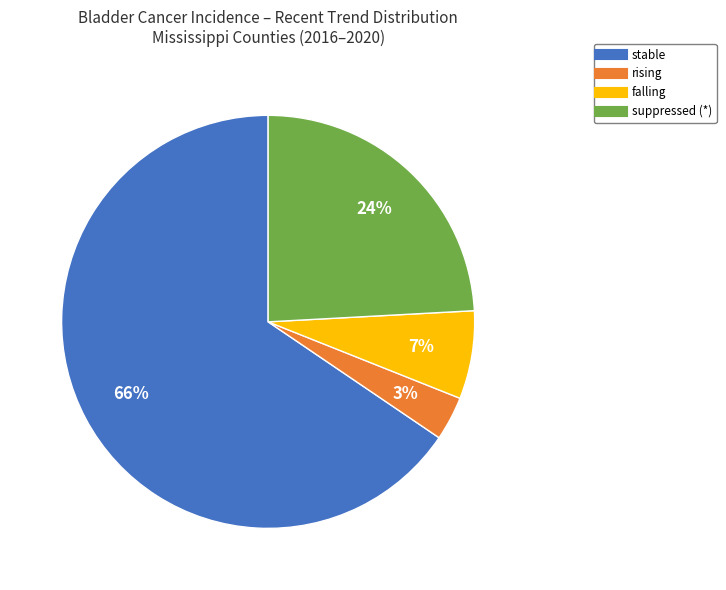

True or false: falling accounts for 21% of the total.

False